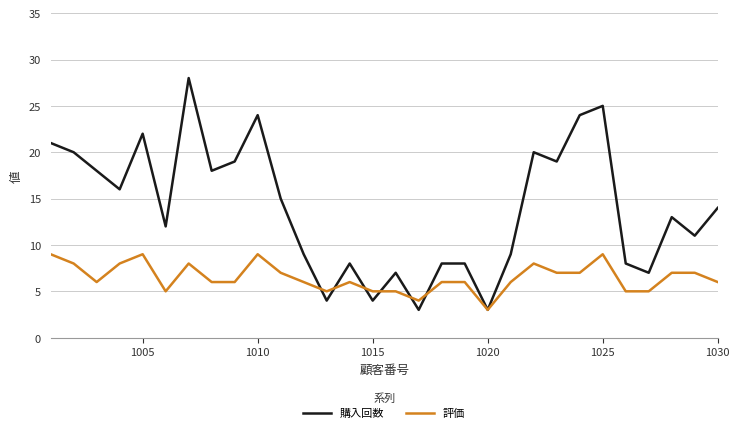

Which series has the widest spread of values?

購入回数